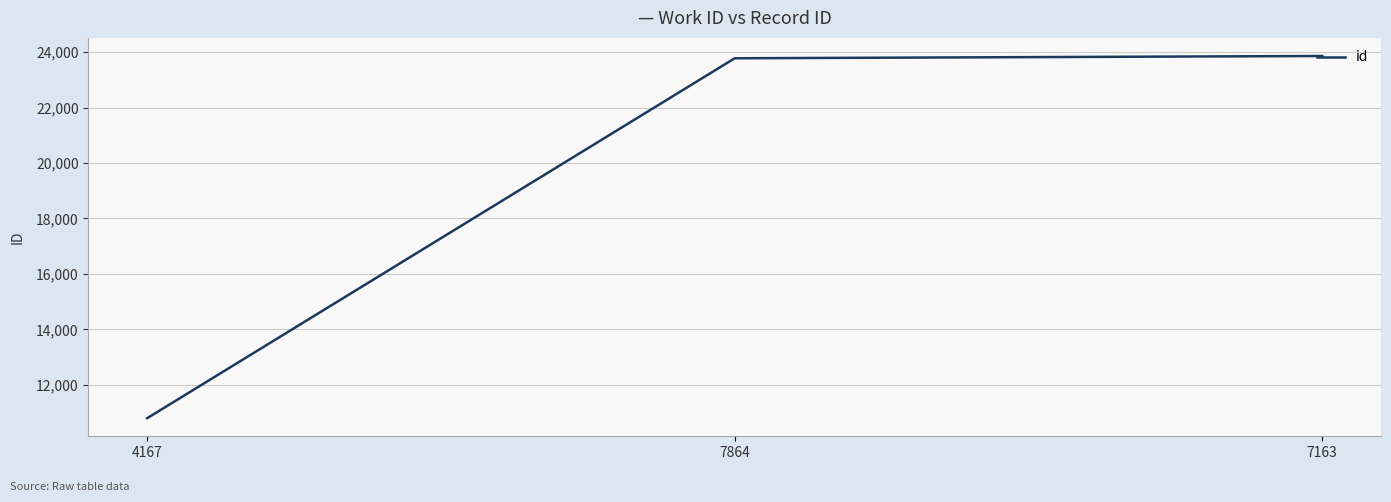

What is the difference between the values at 7864 and 4167?

12981